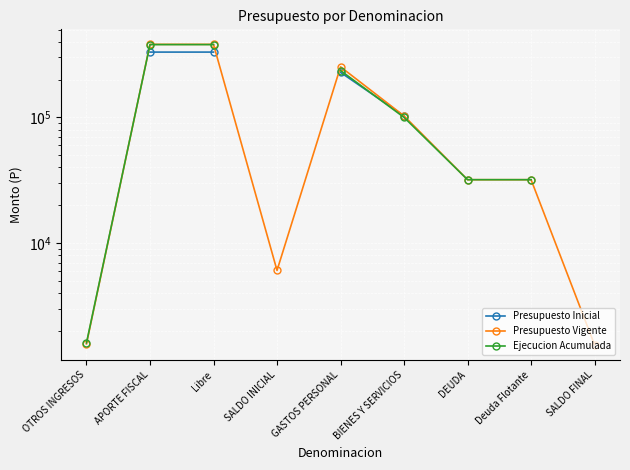

What is the greatest value displayed?

381146.0